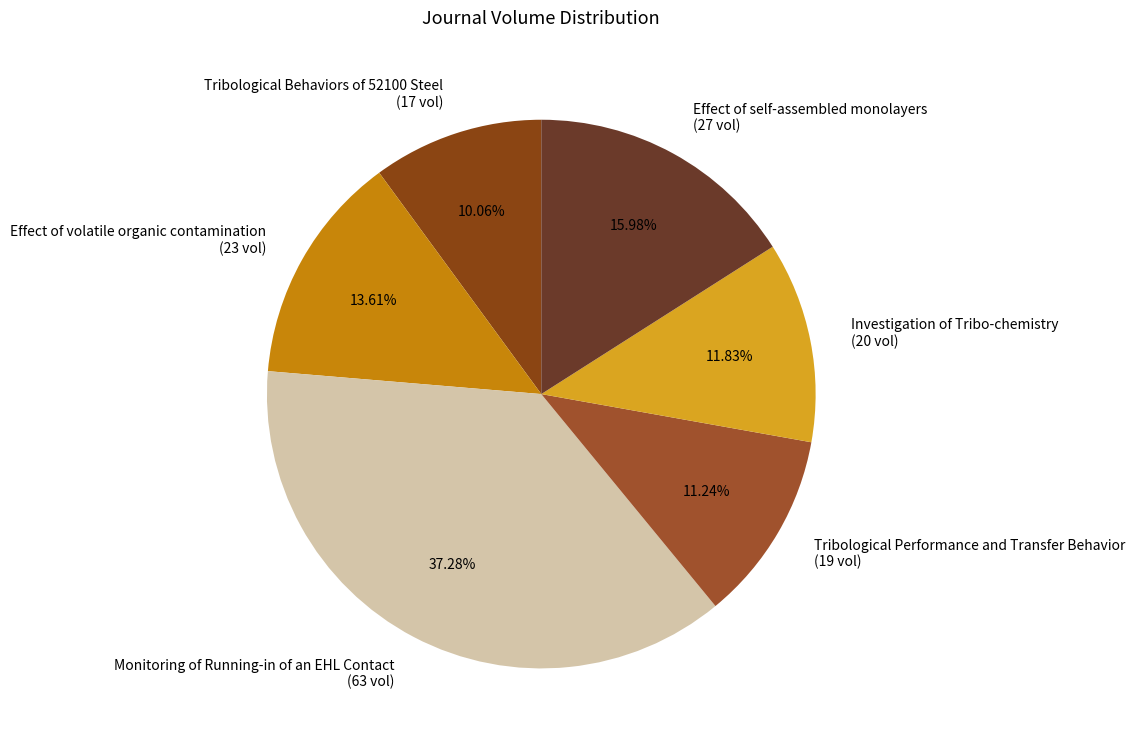

To the nearest percent, what is the combined percentage of Monitoring of Running-in of an EHL Contact and Investigation of Tribo-chemistry?

49%